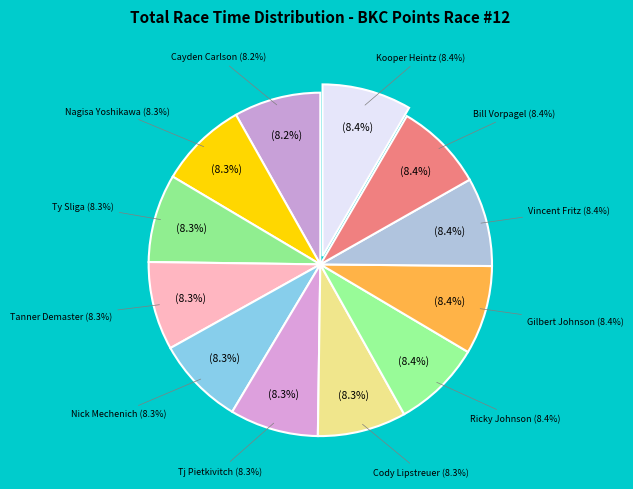

What percentage is the Cayden Carlson slice, to the nearest percent?

8%